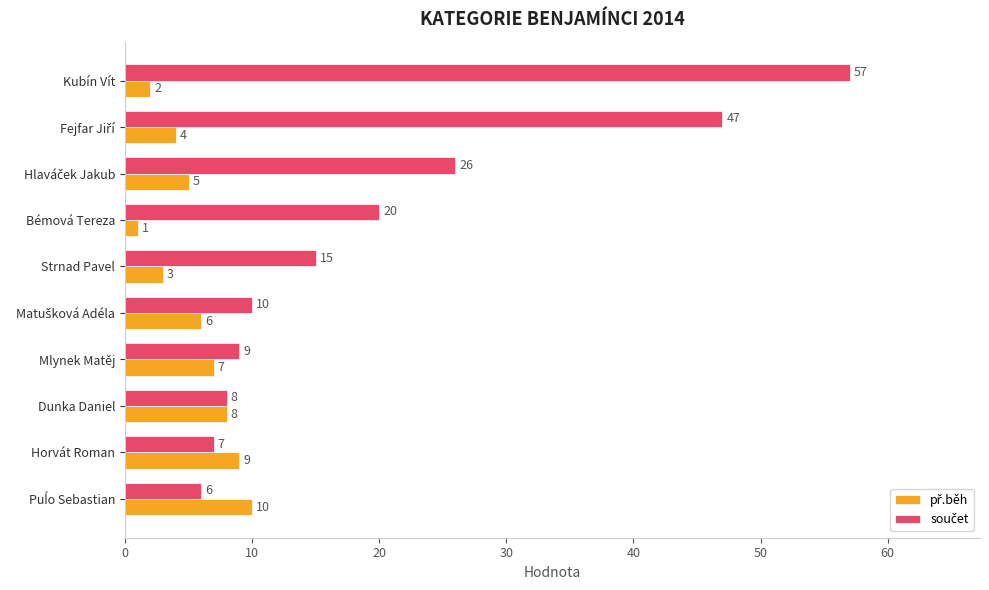

At which category is the sum across all series the highest?

Kubín Vít